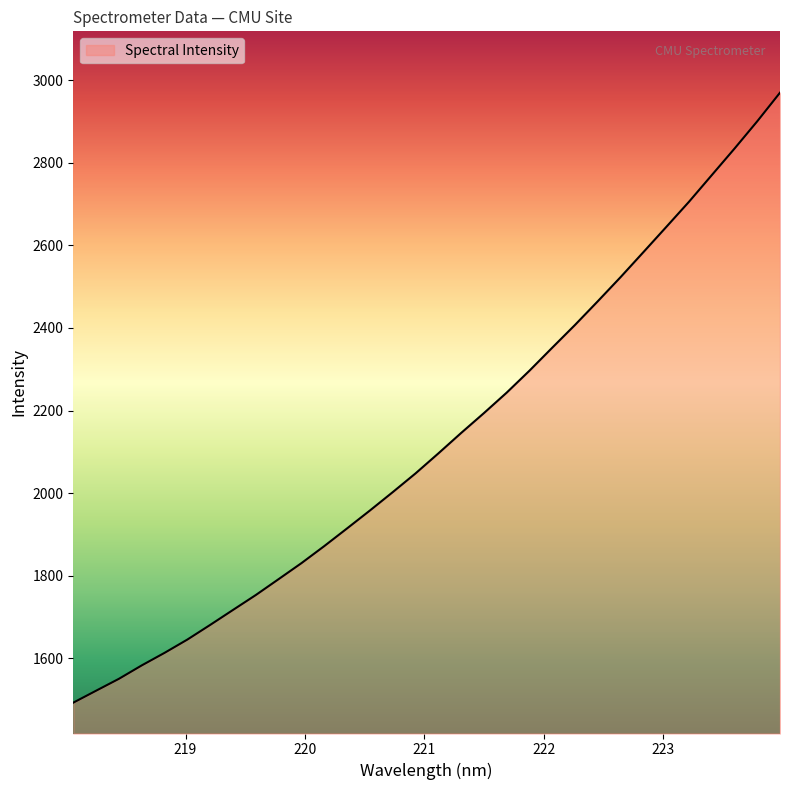

What is the minimum value shown in the chart?

1493.0